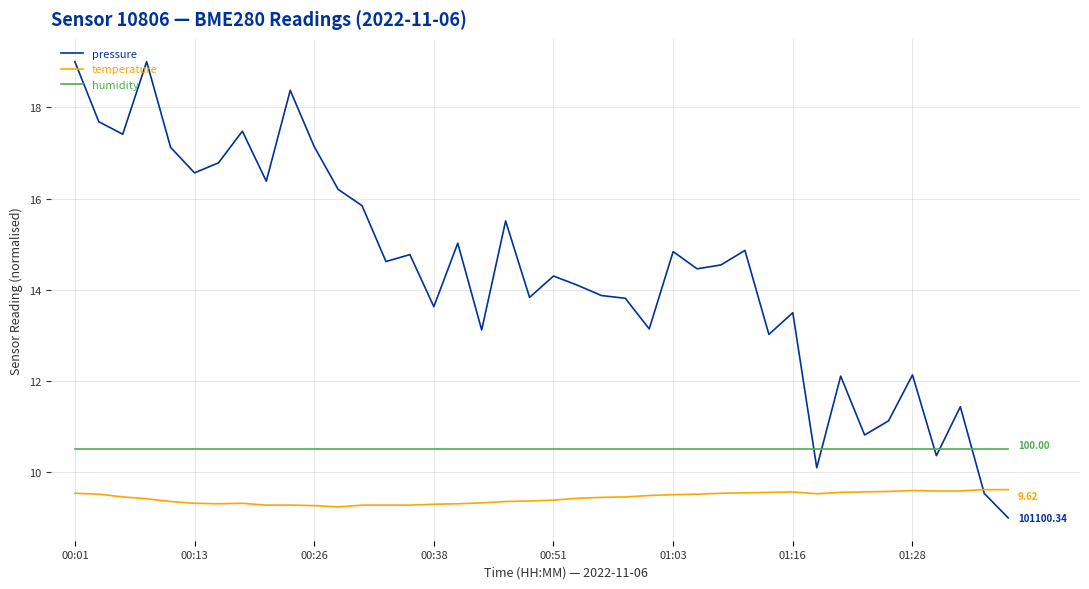

At how many categories does at least one series exceed 14?

23